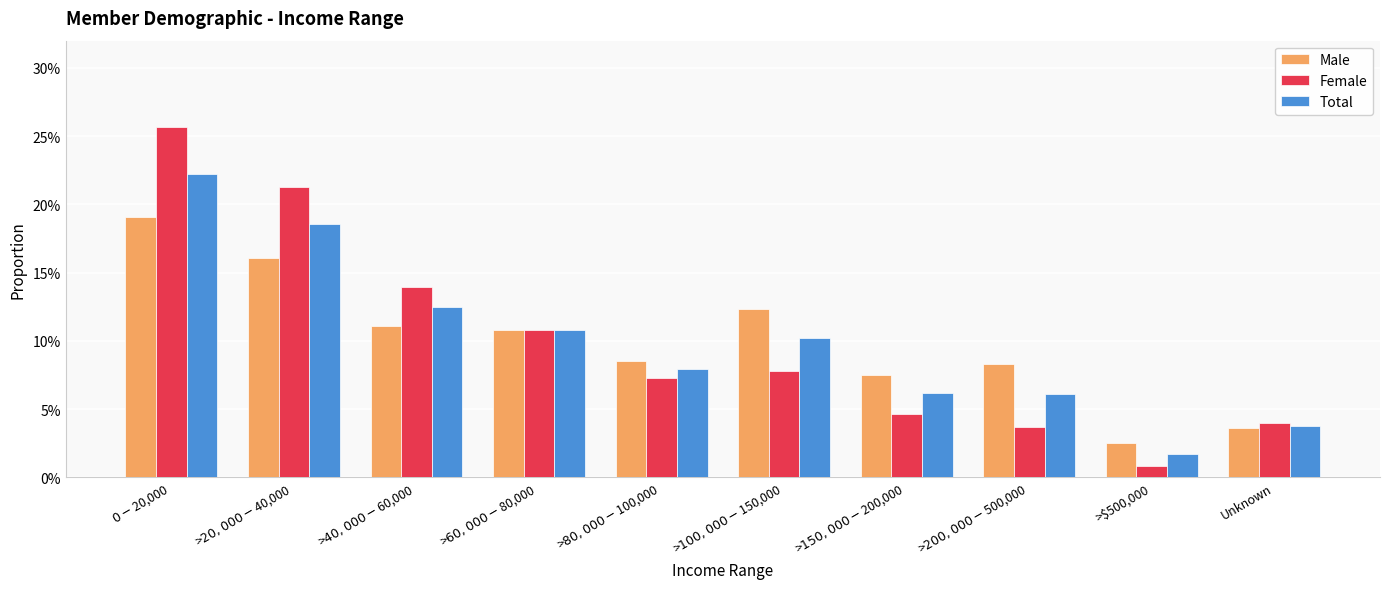

At which category does the chart reach its peak across all series?

$0-$20,000